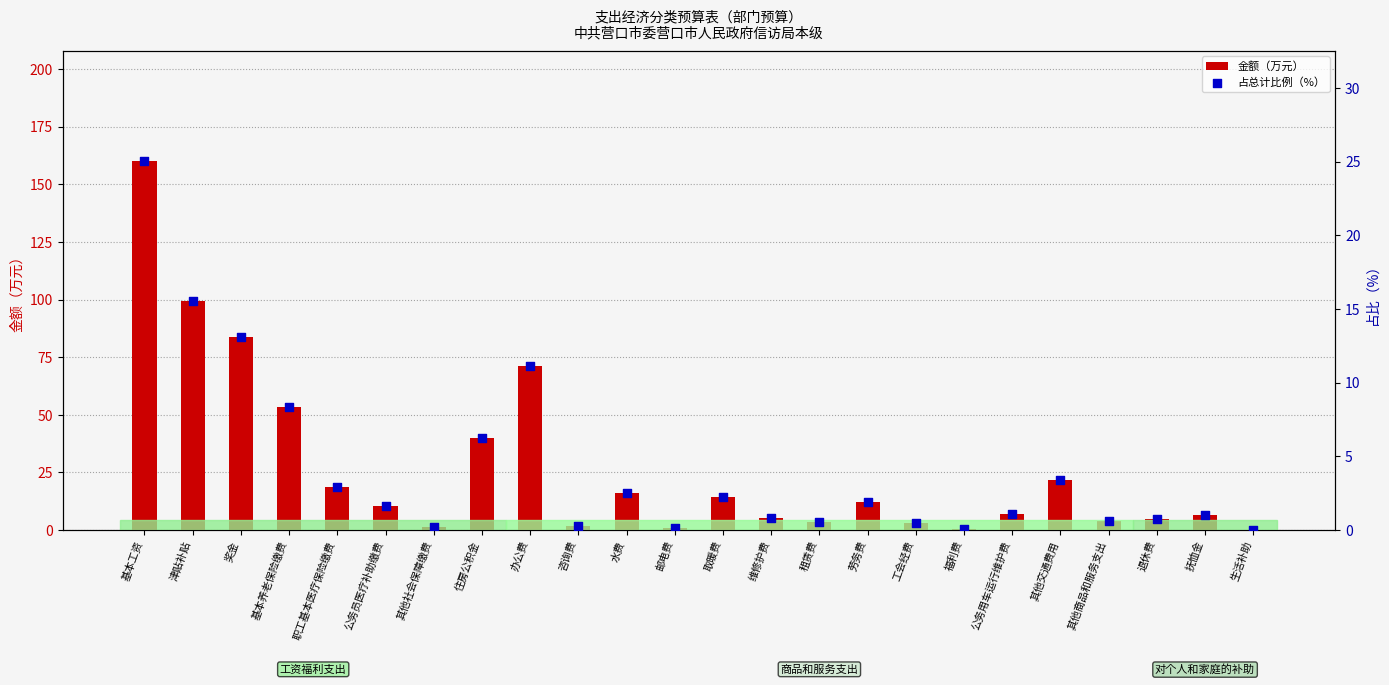

Which series has the largest total across all categories?

金额（万元）